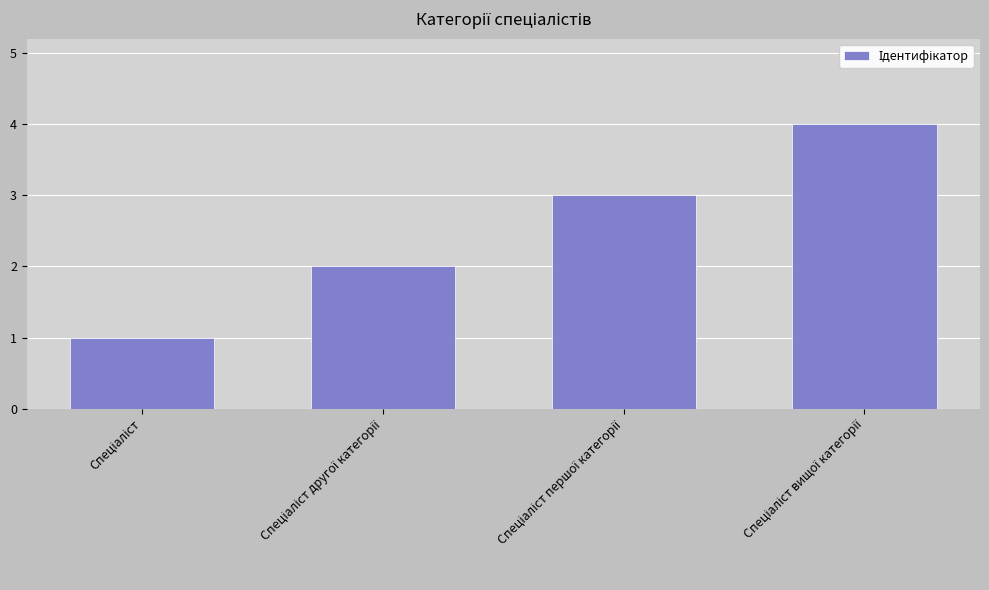

What is the maximum value shown in the chart?

4